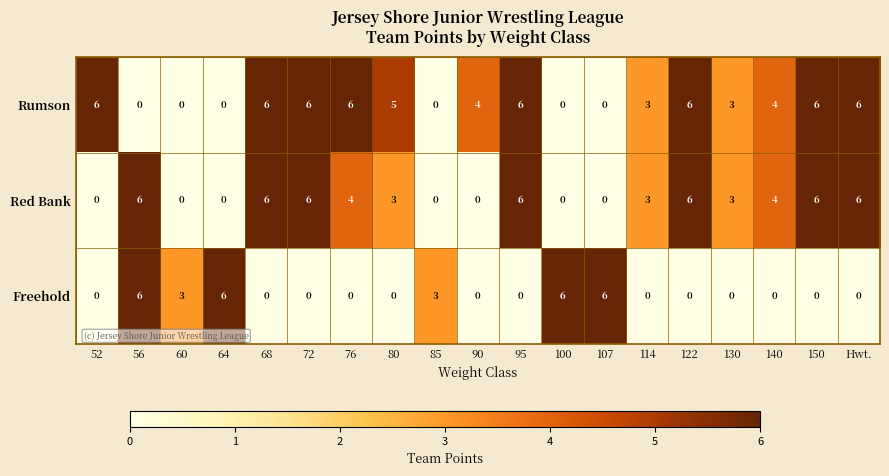

How many data points does each series have?

19